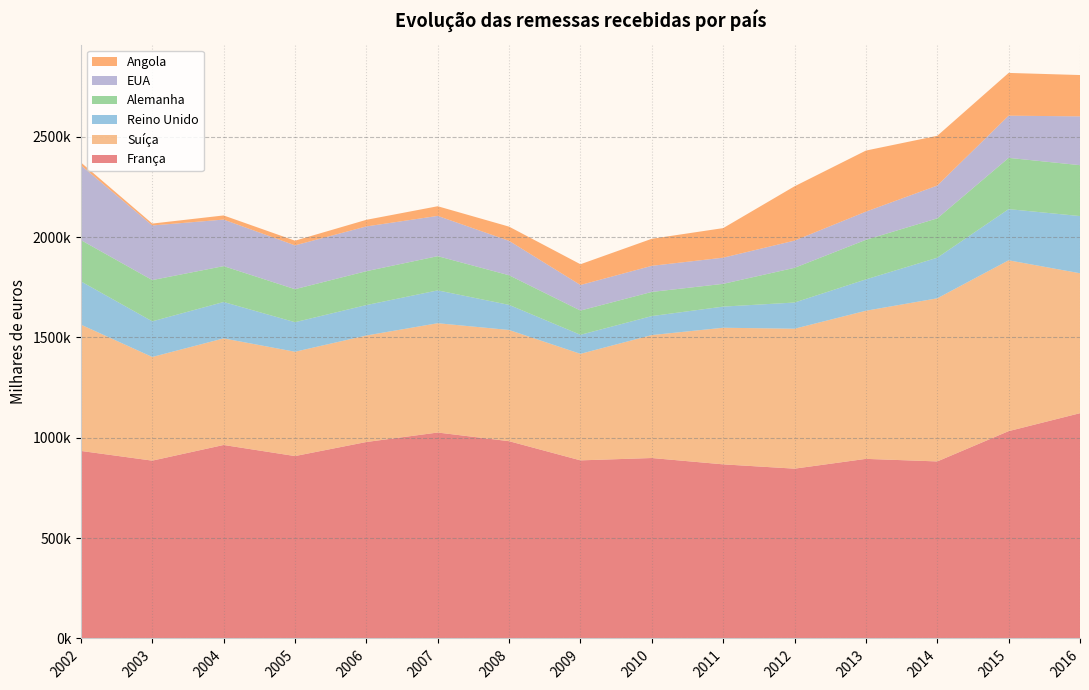

Reading left to right, list all the values displayed in this chart.

França: 2002=934480	2003=886090	2004=964130	2005=908870	2006=978950	2007=1026190	2008=983030	2009=887440	2010=899160	2011=867610	2012=846150	2013=894930	2014=882180	2015=1033120	2016=1122570
Suíça: 2002=629310	2003=516590	2004=531060	2005=519890	2006=530720	2007=544720	2008=554120	2009=530880	2010=612660	2011=680730	2012=697330	2013=738130	2014=812810	2015=851290	2016=697280
Reino Unido: 2002=215630	2003=177540	2004=181440	2005=147170	2006=151630	2007=163580	2008=125010	2009=94820	2010=94620	2011=105310	2012=130490	2013=156230	2014=202220	2015=254960	2016=284970
Alemanha: 2002=205810	2003=205640	2004=178780	2005=164520	2006=168900	2007=170560	2008=147660	2009=120860	2010=120420	2011=113420	2012=172940	2013=197250	2014=196190	2015=255470	2016=253710
EUA: 2002=372450	2003=272120	2004=231900	2005=218370	2006=223000	2007=200640	2008=171460	2009=127280	2010=129980	2011=130420	2012=135550	2013=140320	2014=163450	2015=210220	2016=243170
Angola: 2002=14280	2003=9450	2004=20640	2005=23350	2006=32950	2007=48110	2008=70860	2009=103470	2010=134870	2011=147320	2012=270690	2013=304330	2014=247960	2015=213120	2016=205890